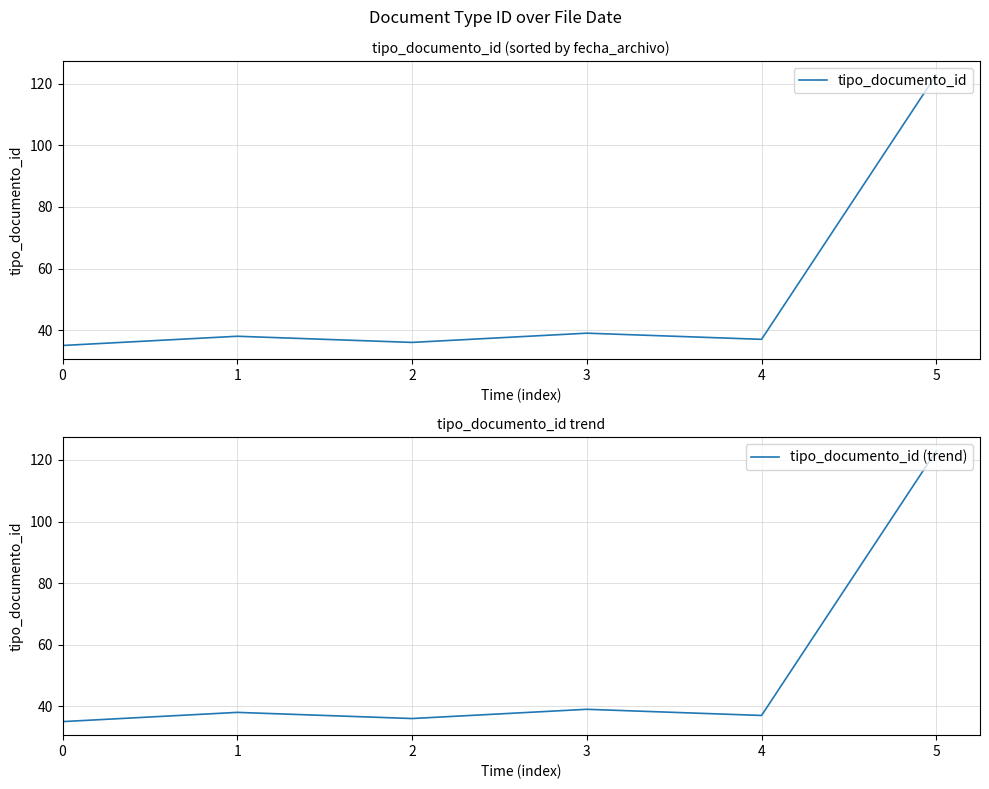

True or false: tipo_documento_id (trend) has a value of 39 at 3.

True